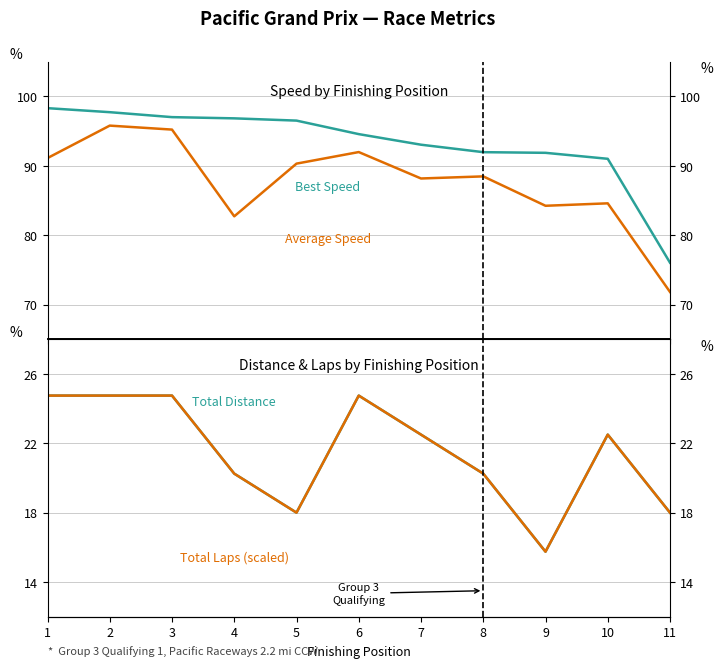

Reading left to right, what are all the values shown in this chart?

Best Speed: 98.3	97.7	97.0	96.8	96.5	94.6	93.0	92.0	91.9	91.0	76.0
Average Speed: 91.1	95.8	95.2	82.7	90.3	92.0	88.2	88.5	84.2	84.6	71.8
Total Distance: 24.8	24.8	24.8	20.2	18.0	24.8	22.5	20.2	15.8	22.5	18.0
Total Laps (scaled): 24.8	24.8	24.8	20.2	18.0	24.8	22.5	20.2	15.8	22.5	18.0